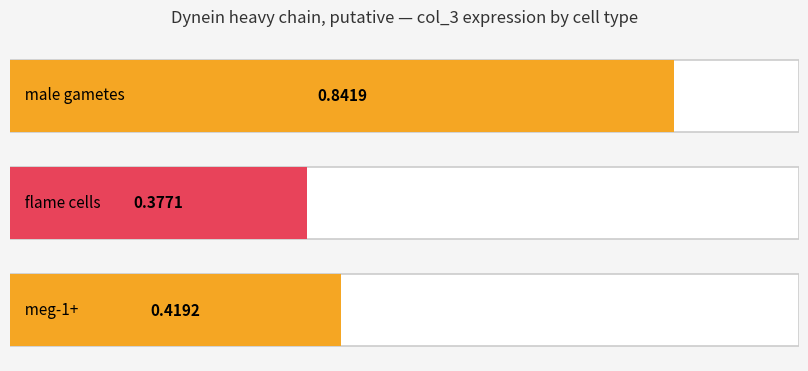

What is the minimum value shown in the chart?

0.4